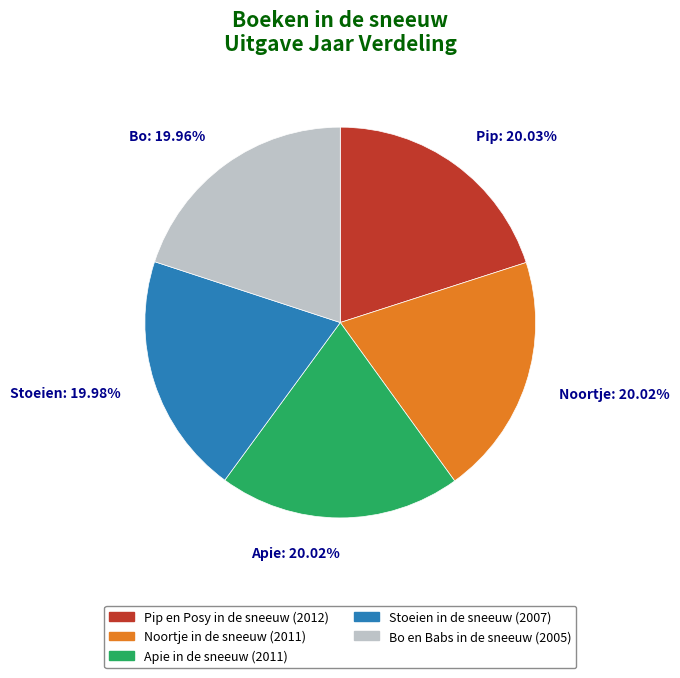

Is it true that Apie in de sneeuw is 20% of the pie?

True